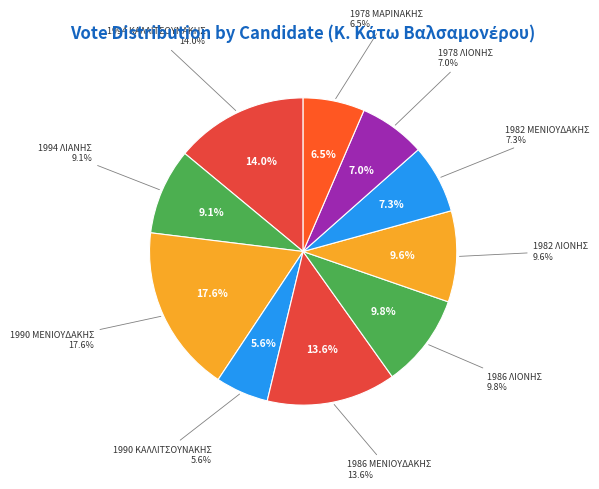

To the nearest percent, what is the difference between the 1986 ΜΕΝΙΟΥΔΑΚΗΣ and 1978 ΛΙΟΝΗΣ slice percentages?

7%